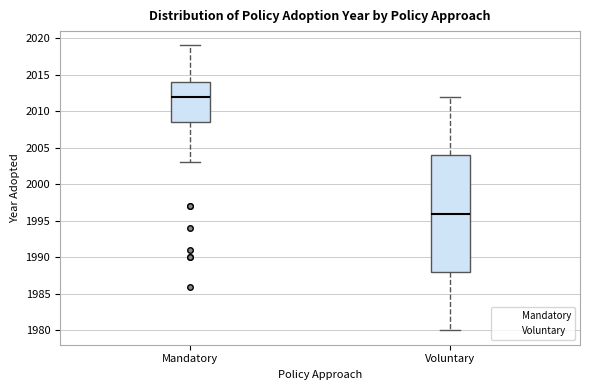

Which box is the tallest, from its lower edge to its upper edge?

Voluntary